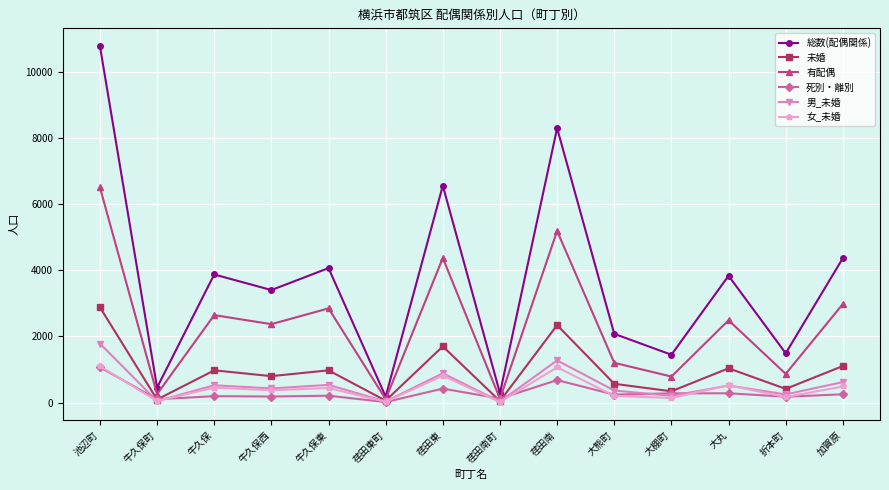

True or false: 女_未婚 and 総数(配偶関係) intersect in this chart.

False